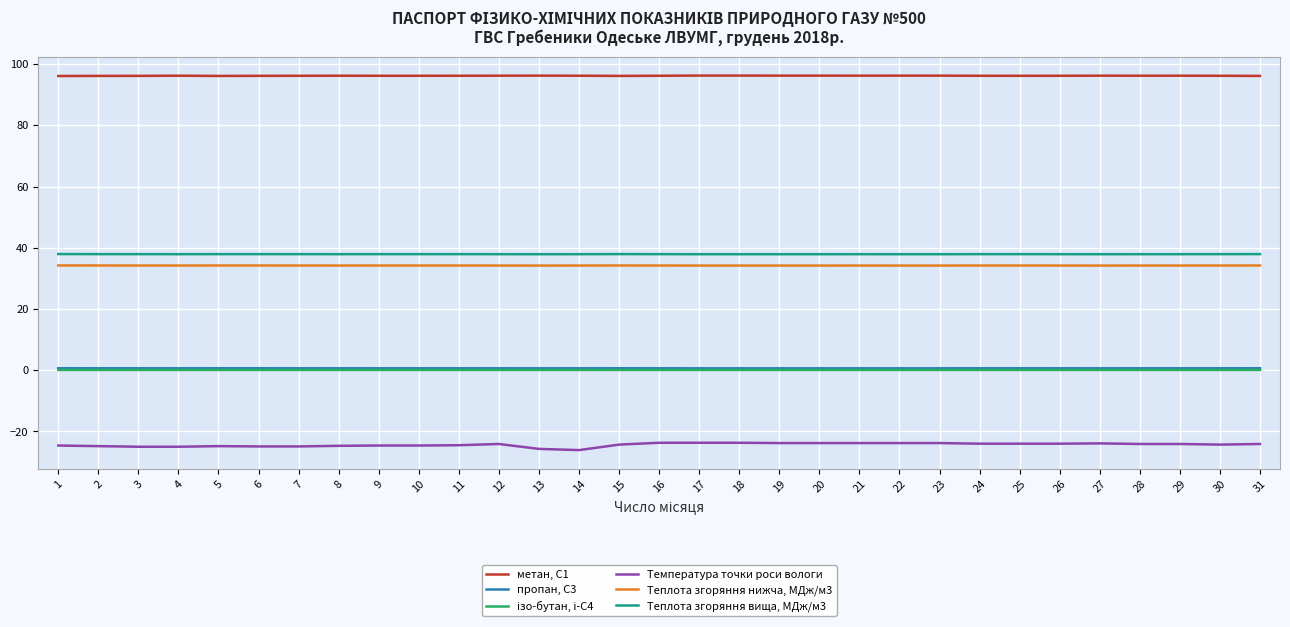

What is the highest value of the Теплота згоряння вища, МДж/м3 series?

38.0